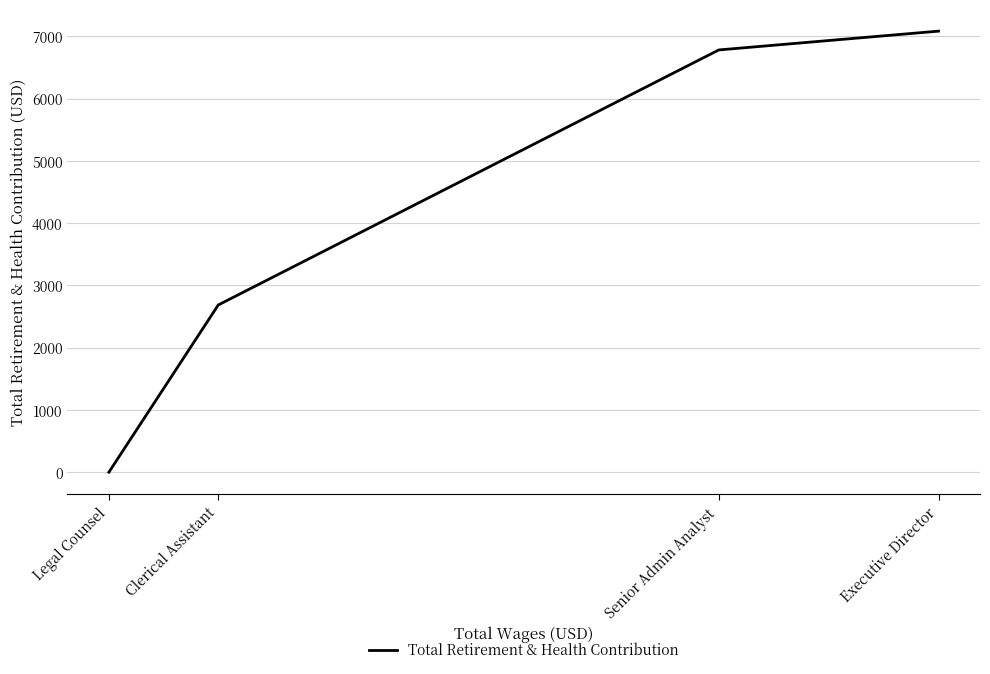

List the labels in order of value, largest first.

Executive Director, Senior Admin Analyst, Clerical Assistant, Legal Counsel